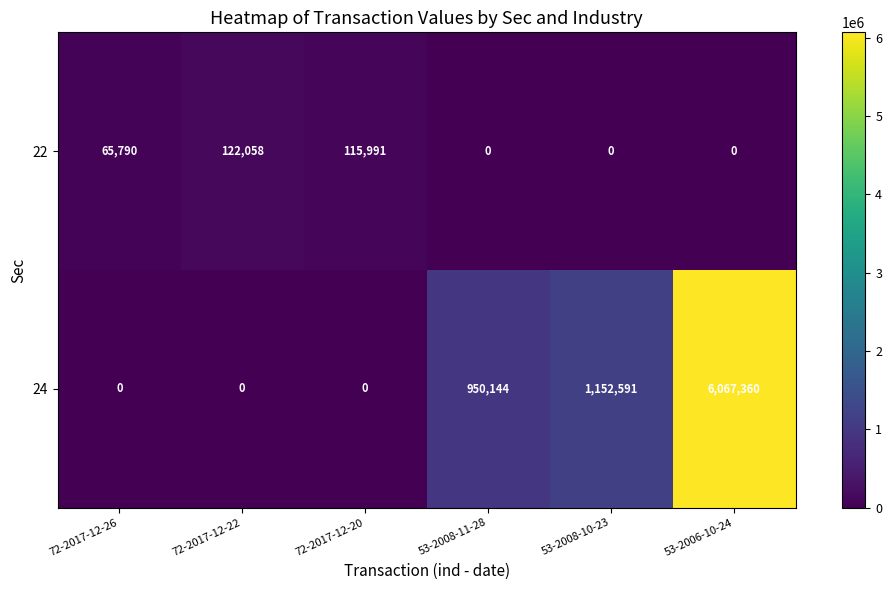

What is the maximum value for 24?

6067360